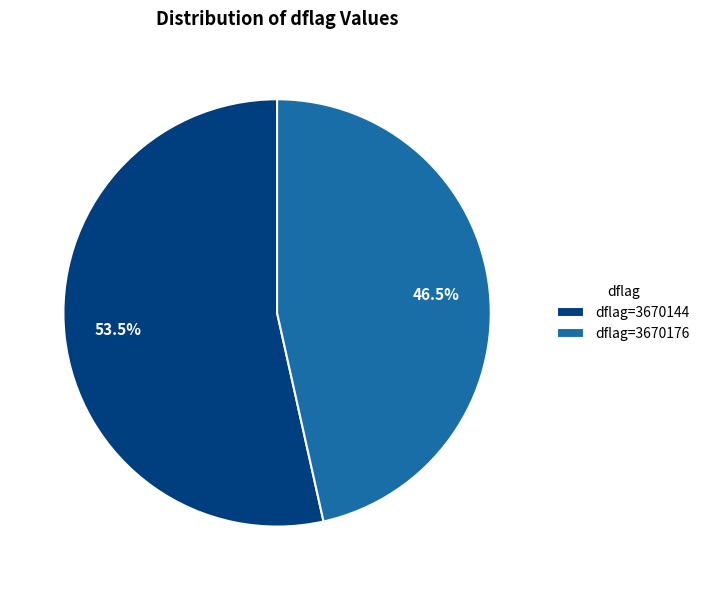

What portion of the pie excludes dflag=3670144?

46.5%